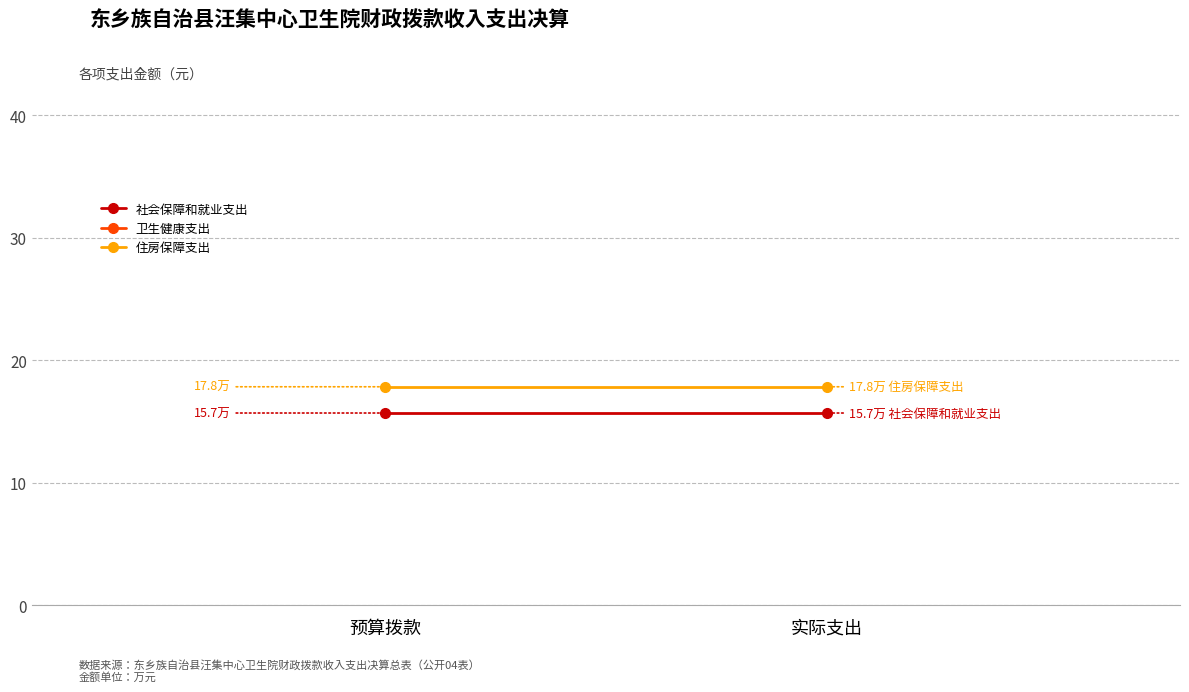

True or false: 住房保障支出 has a value of 17.8 at 实际支出.

True